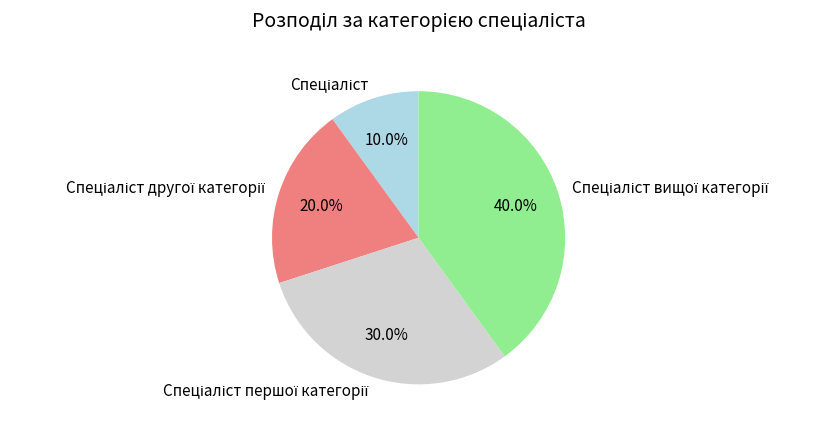

Is there any slice that represents more than half of the pie?

No